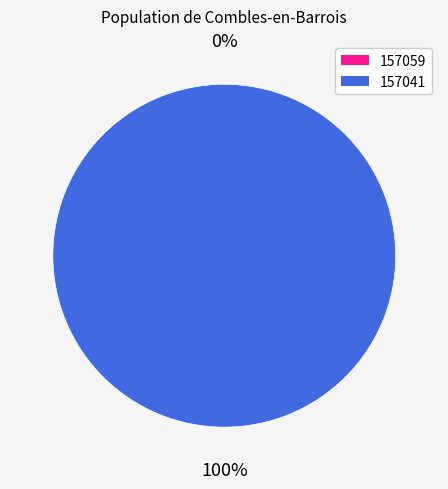

Which category accounts for the majority?

157041